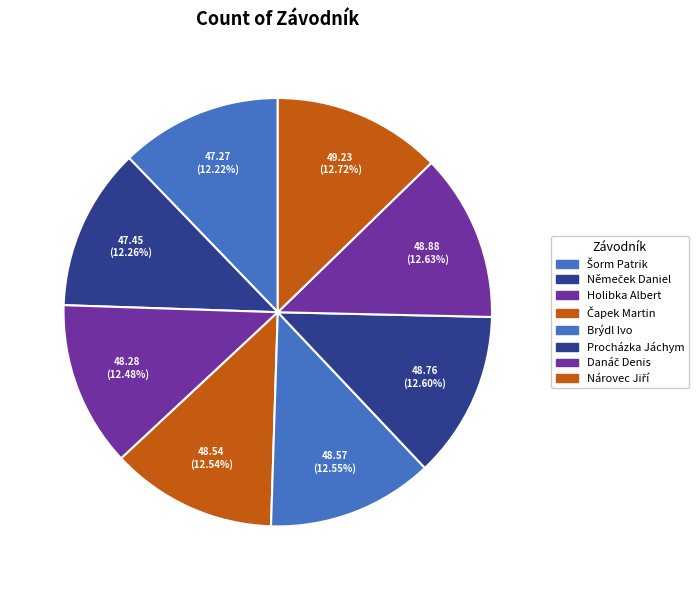

Is the sum of Procházka Jáchym and Šorm Patrik greater than half?

No